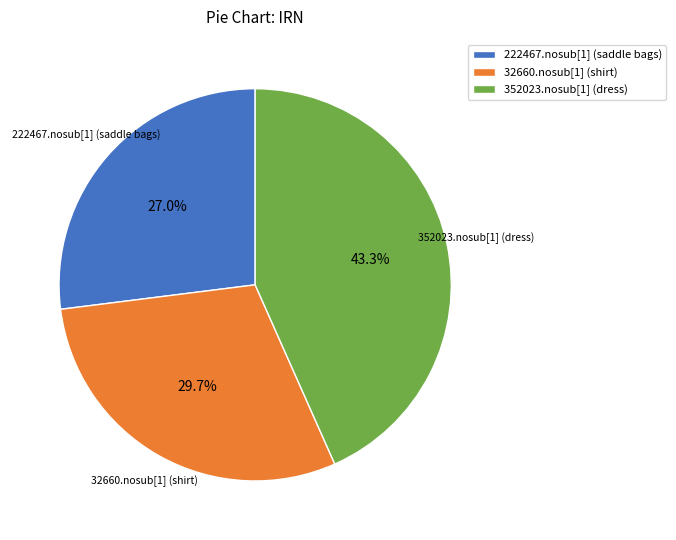

Rank the categories by value from lowest to highest.

222467.nosub[1] (saddle bags), 32660.nosub[1] (shirt), 352023.nosub[1] (dress)